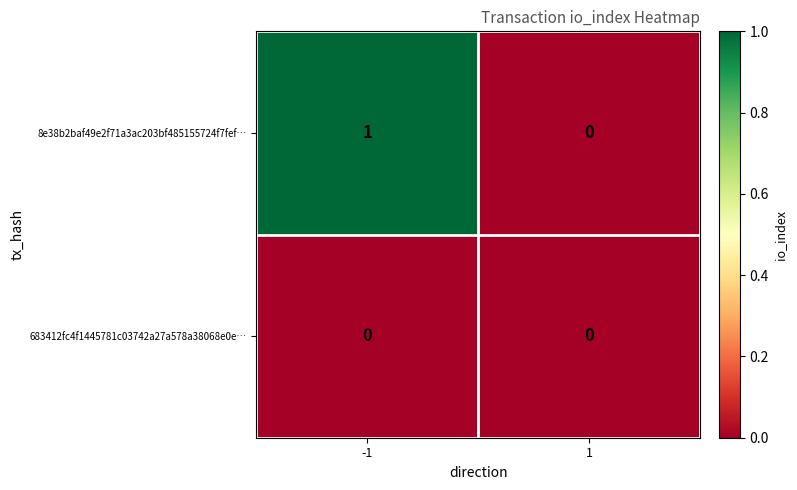

Which series has the largest total across all categories?

8e38b2baf49e2f71a3ac203bf485155724f7fef…